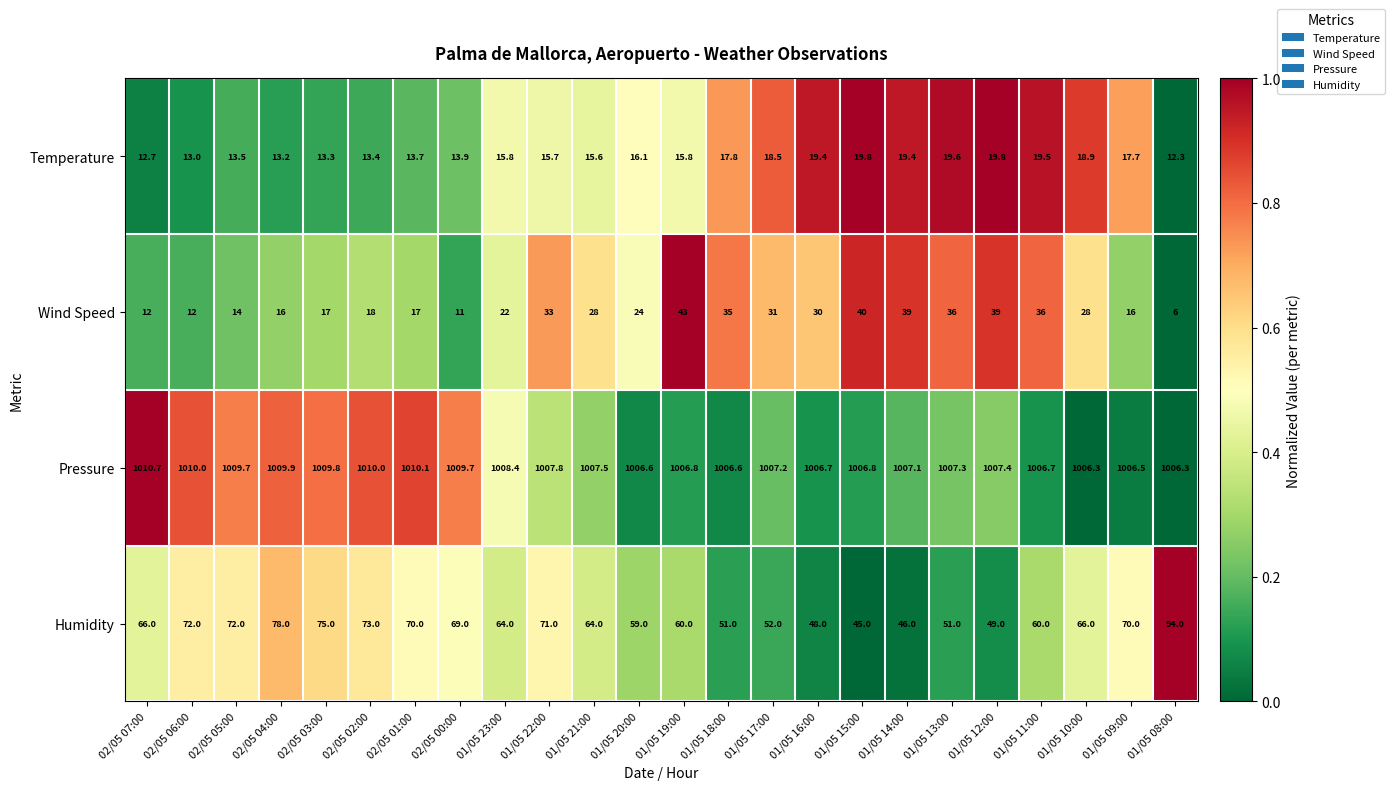

At which category does the chart reach its minimum across all series?

01/05 08:00